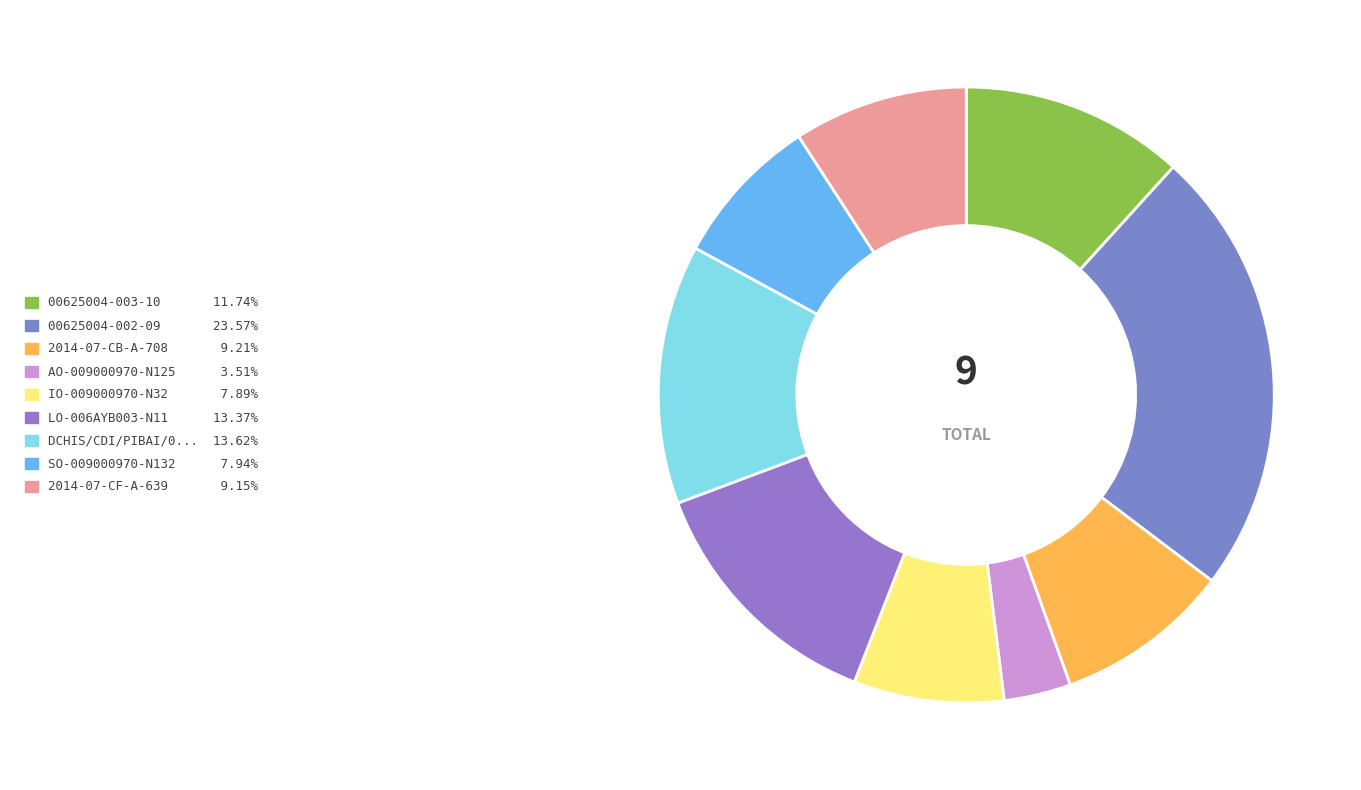

Count the number of slices in the pie.

9